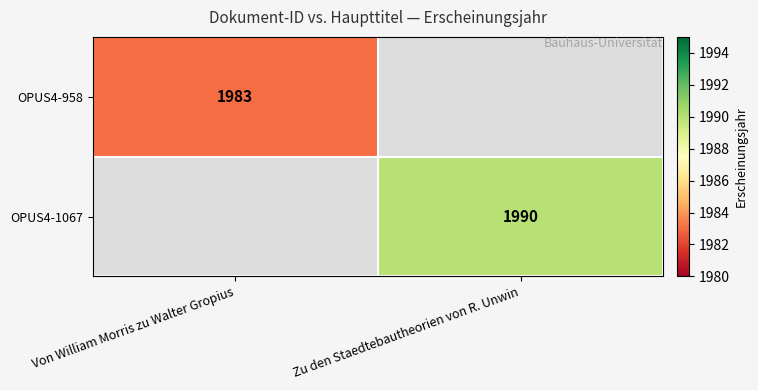

The OPUS4-958 series shows 1983 at Von William Morris zu Walter Gropius. True or false?

True